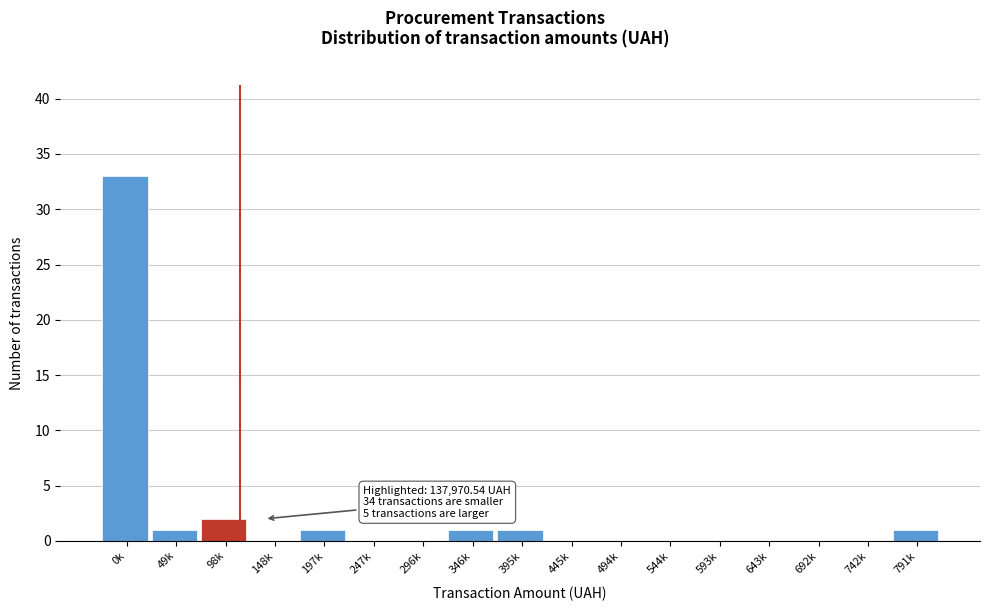

Reading right to left, list all the values displayed in this chart.

791k=1	742k=0	692k=0	643k=0	593k=0	544k=0	494k=0	445k=0	395k=1	346k=1	296k=0	247k=0	197k=1	148k=0	98k=2	49k=1	0k=33